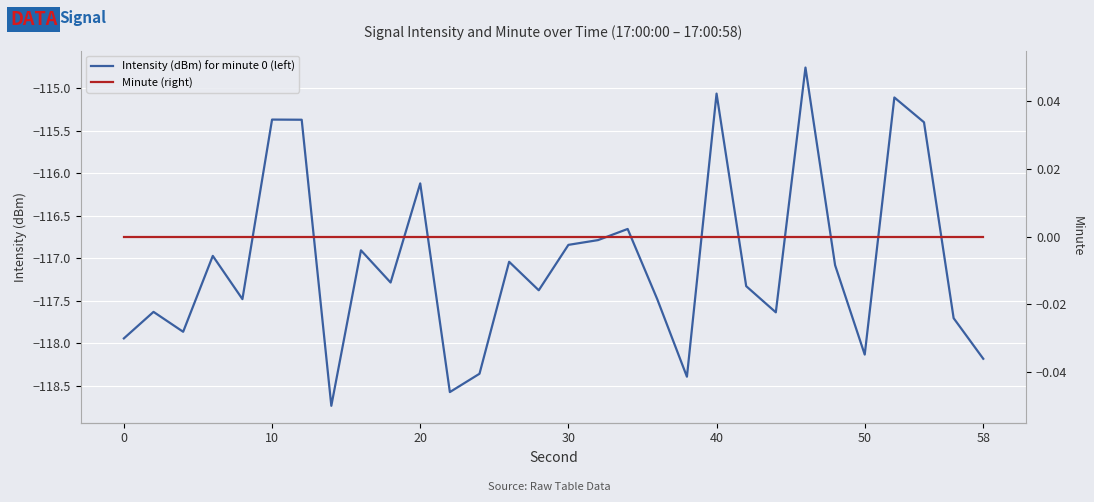

At how many categories does at least one series exceed -15?

30